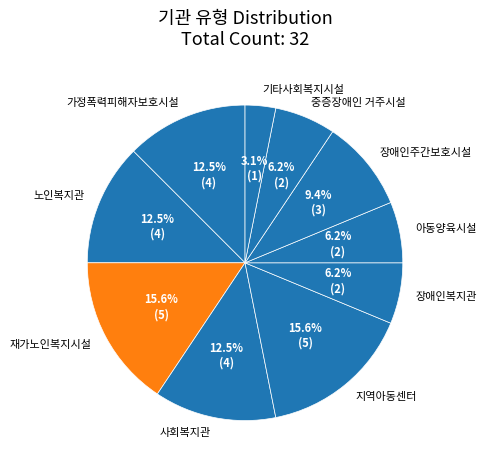

What percentage is the 장애인복지관 slice, to the nearest percent?

6%